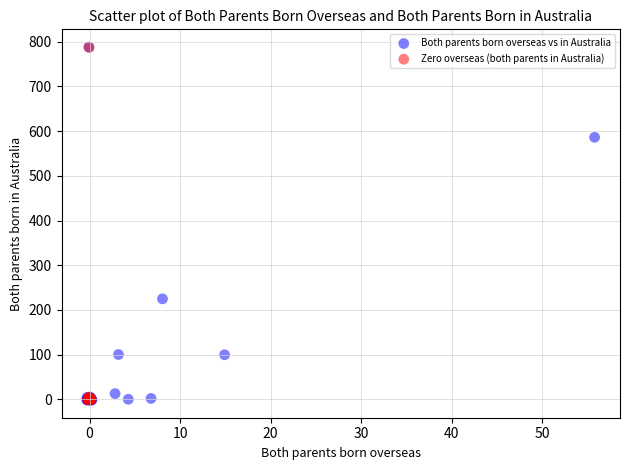

Which series has the largest Y range (max minus min)?

Both parents born overseas vs in Australia